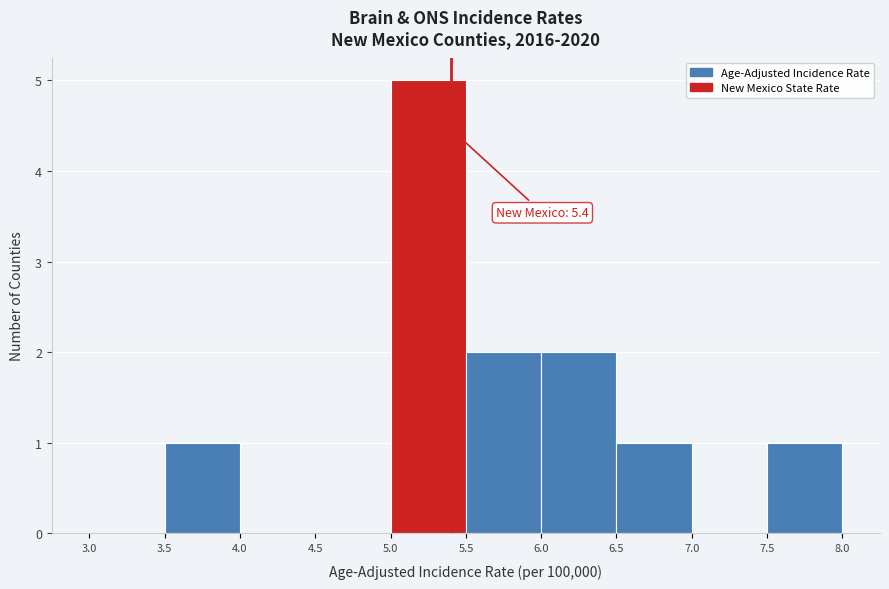

Which range on the x-axis has the tallest bar?

5.0 to 5.5